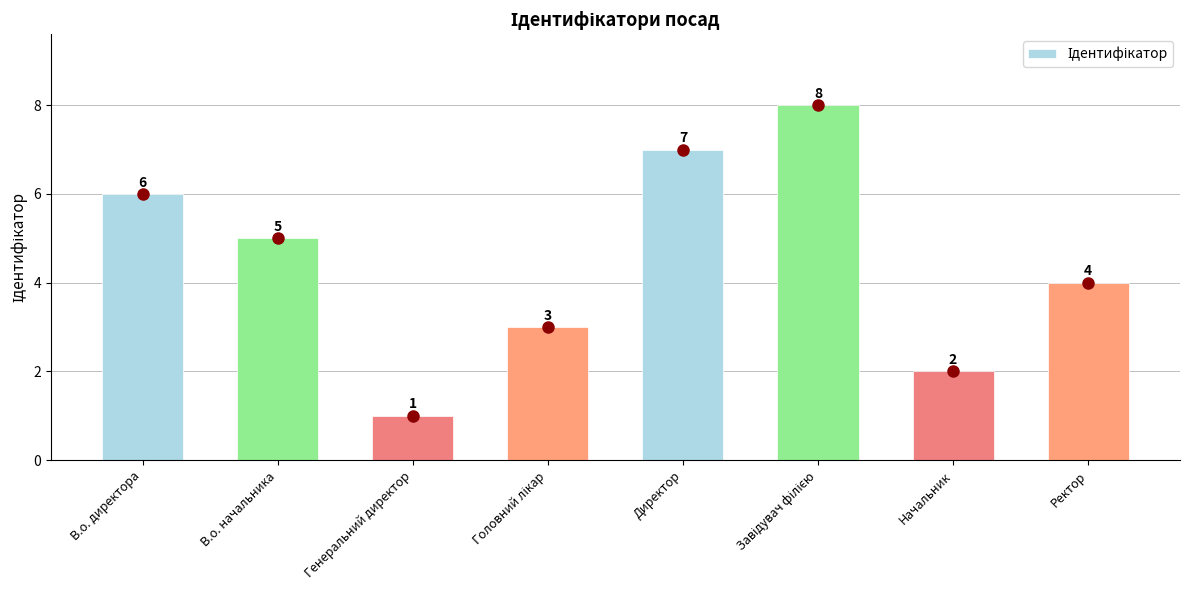

Does the chart contain stacked bars?

No